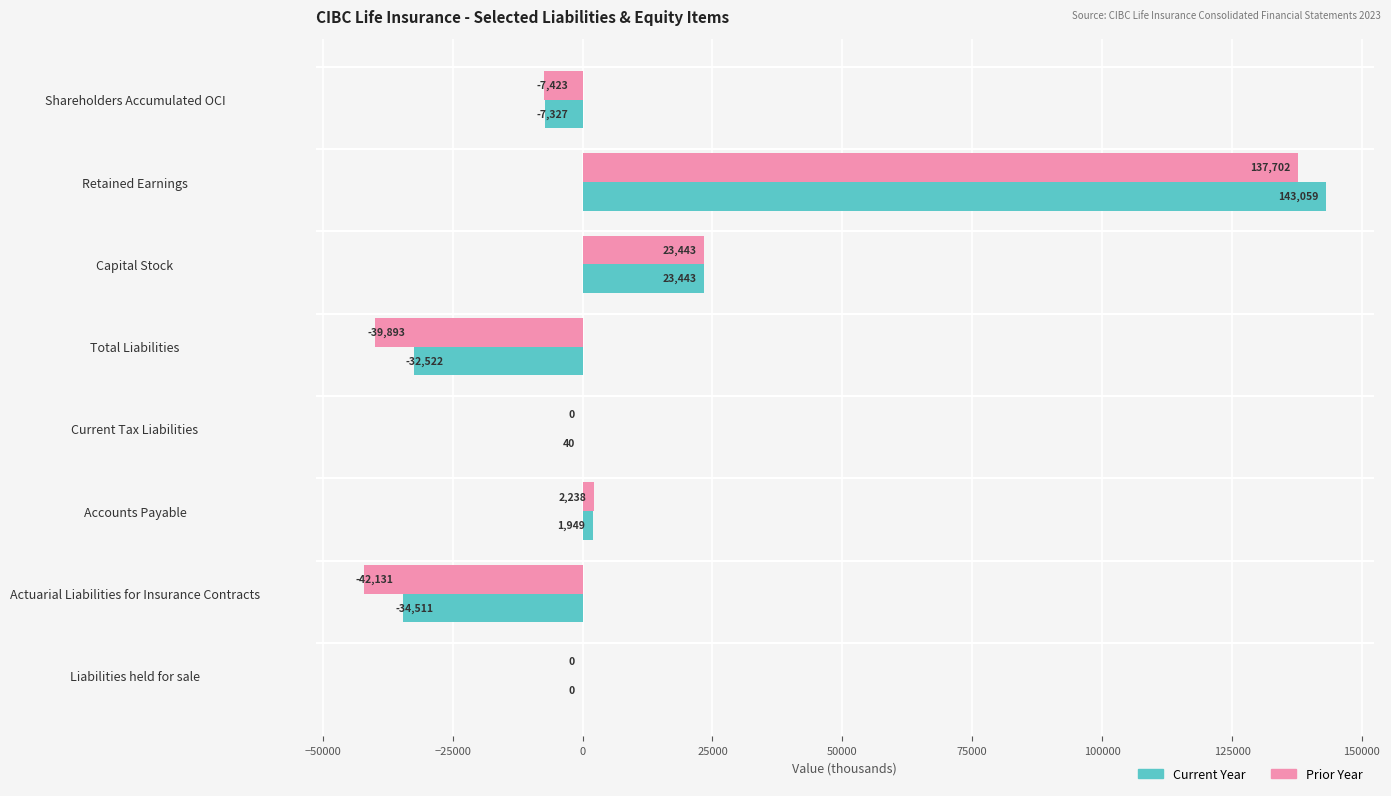

The value of Prior Year at Current Tax Liabilities is 0. True or false?

True